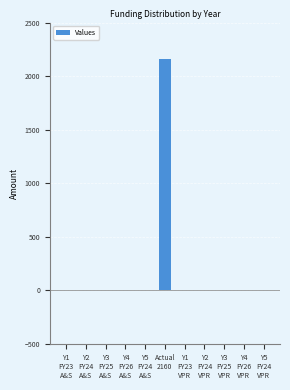

How many data points are above 0?

1